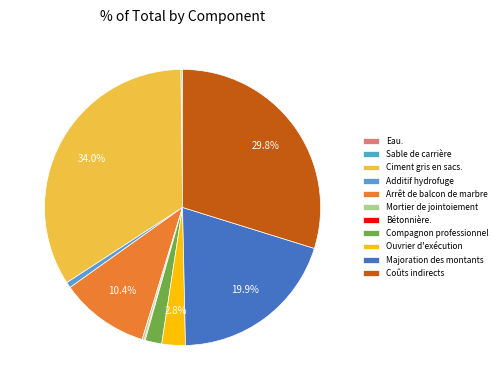

Rank the categories by value from highest to lowest.

Ciment gris en sacs., Coûts indirects, Majoration des montants, Arrêt de balcon de marbre, Ouvrier d'exécution, Compagnon professionnel, Additif hydrofuge, Mortier de jointoiement, Sable de carrière, Bétonnière., Eau.